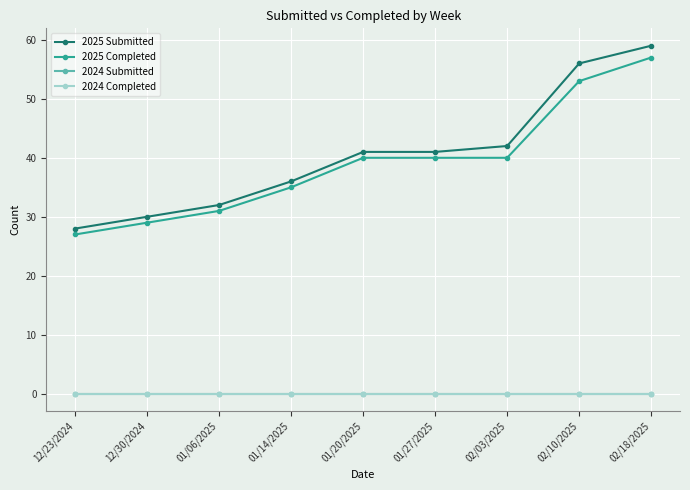

What are all the series names shown in the legend?

2025 Submitted, 2025 Completed, 2024 Submitted, 2024 Completed